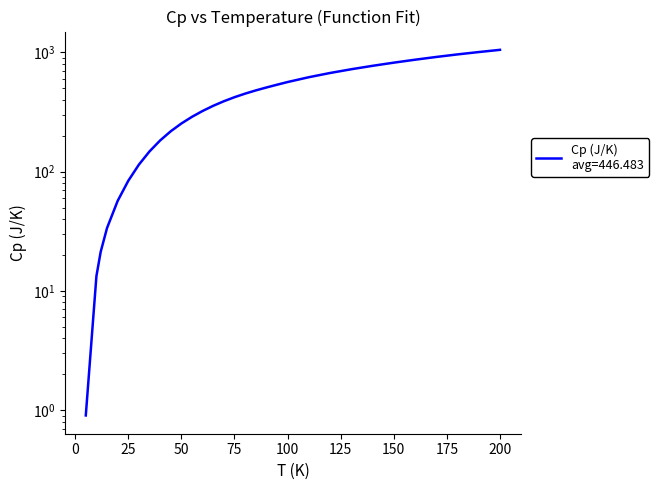

The chart shows a value of 77.3 at 55. True or false?

False